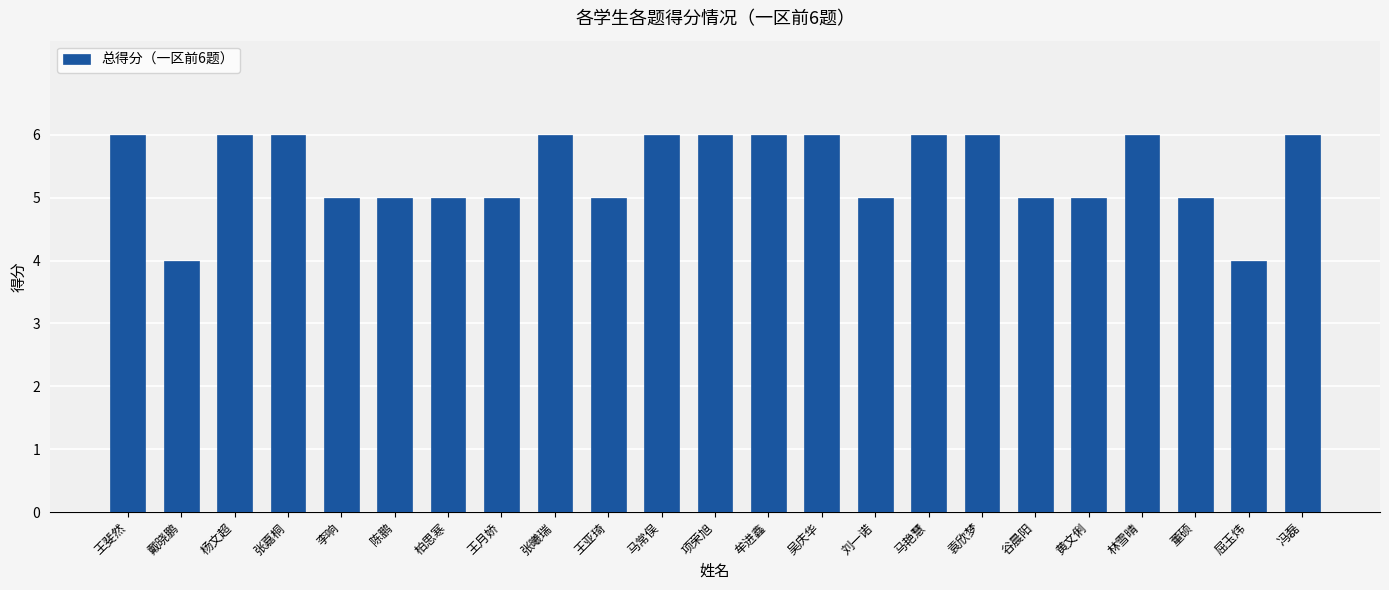

What is the greatest value displayed?

6